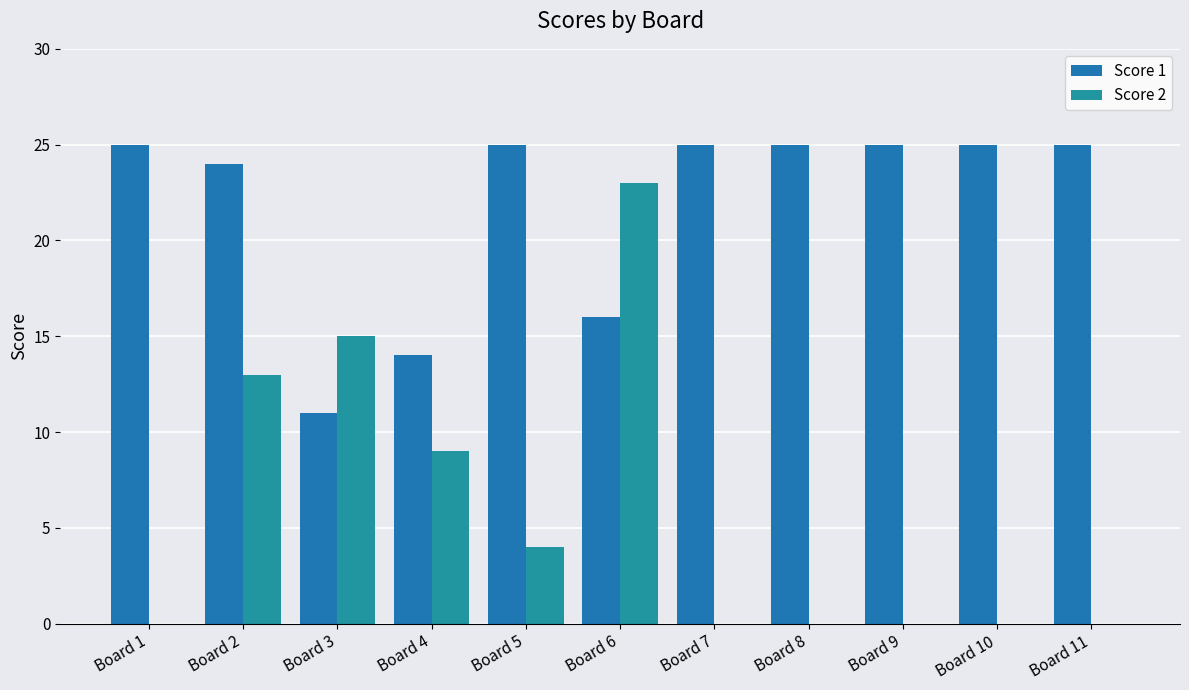

What is the sum of all Score 2 values?

64